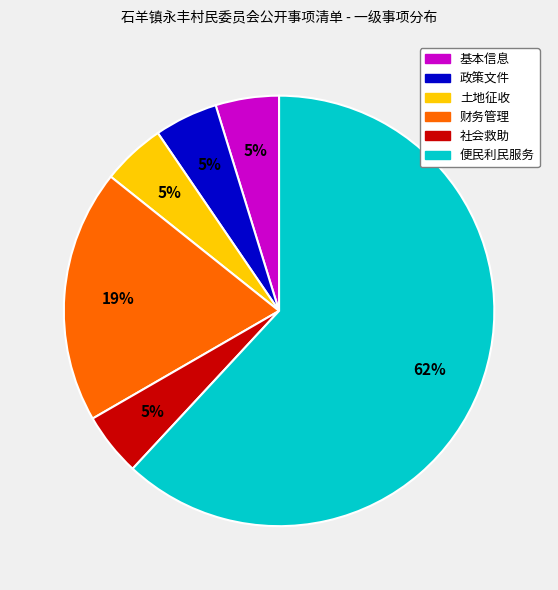

Do 政策文件 and 基本信息 together represent more than half of the pie?

No